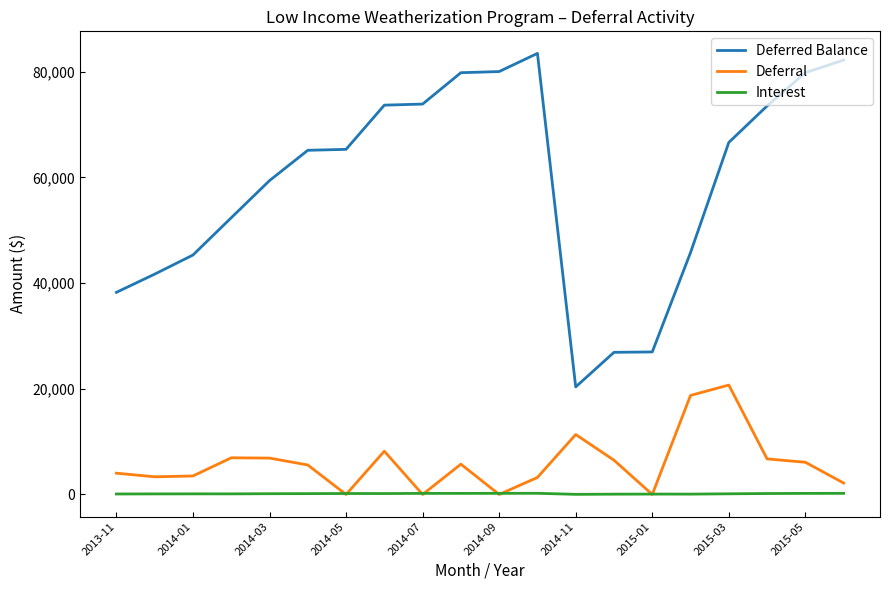

What is the highest value of the Deferred Balance series?

83463.6